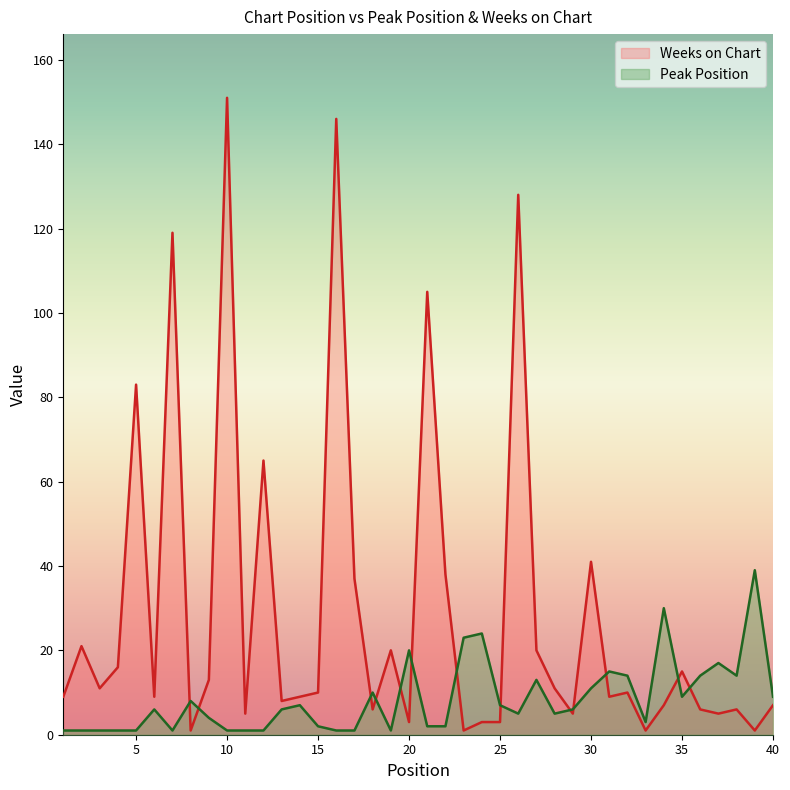

Which category has the highest value in the Weeks on Chart series?

10